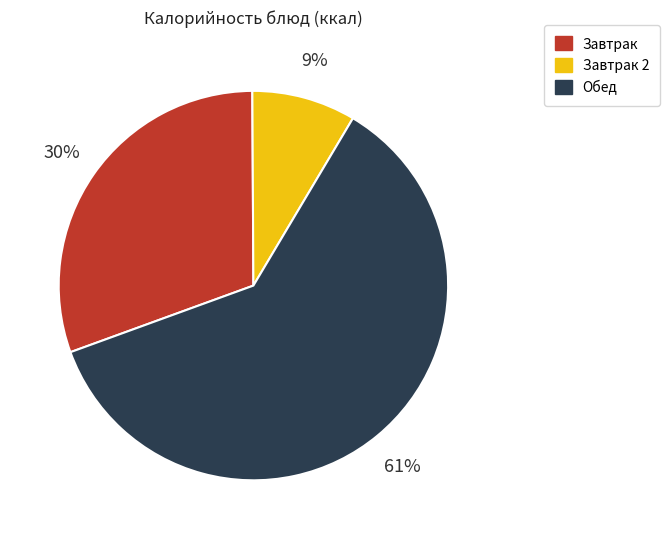

Count the number of slices in the pie.

3